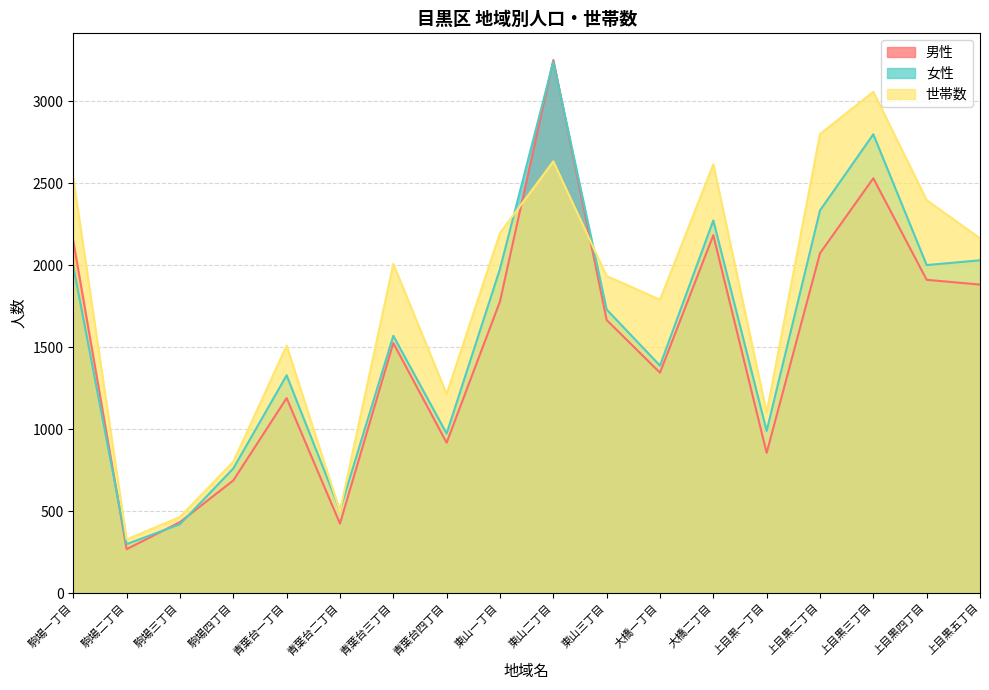

What is the value of the 世帯数 point at the 16th from the left?

3056